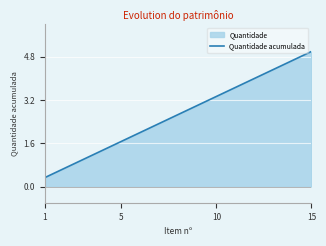

What is the minimum value shown in the chart?

0.3